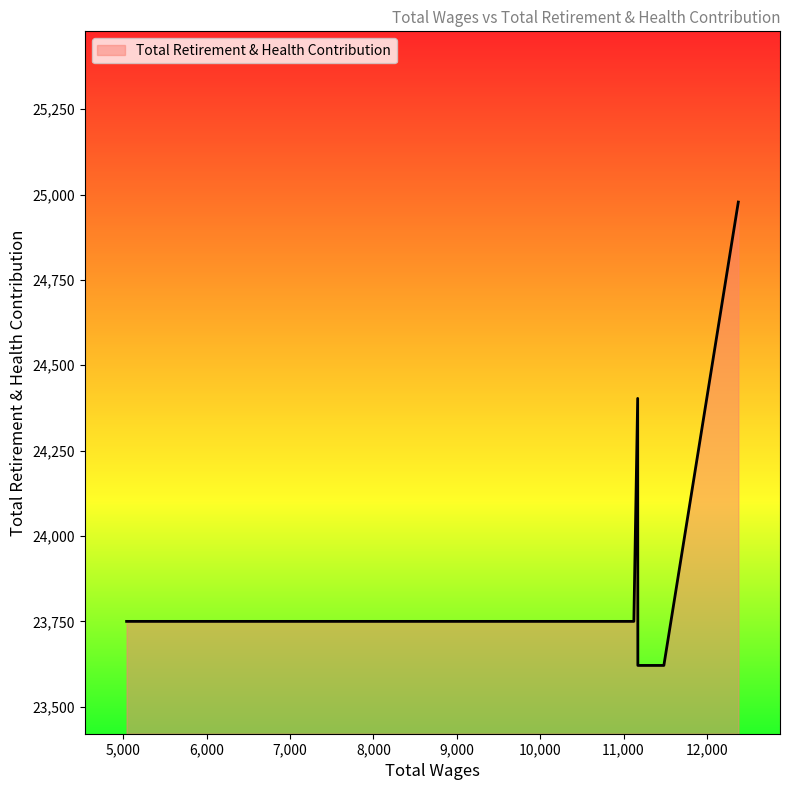

What is the greatest value displayed?

24978